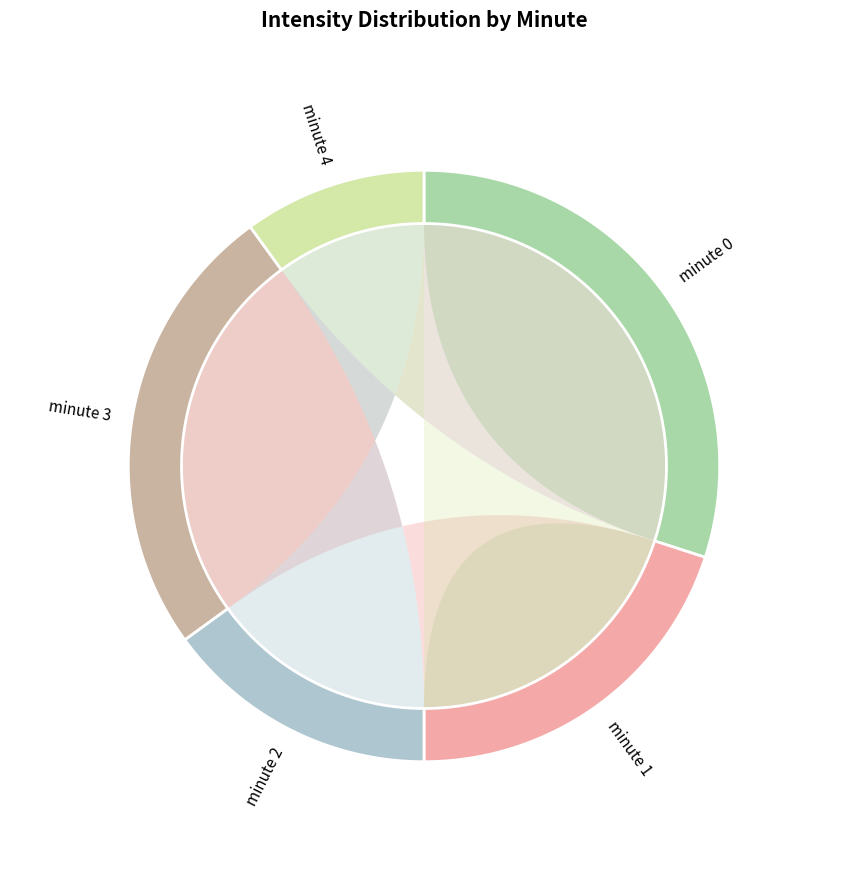

To the nearest percent, what portion does minute 2 represent?

15%